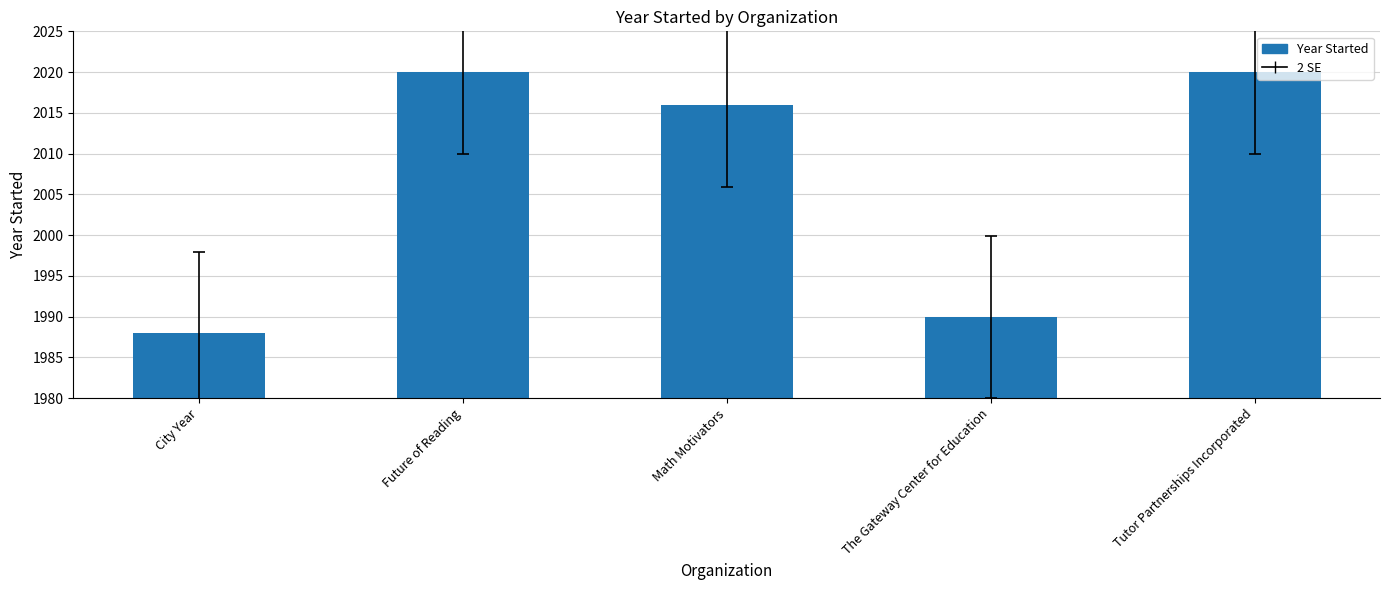

What is the smallest value displayed?

1988